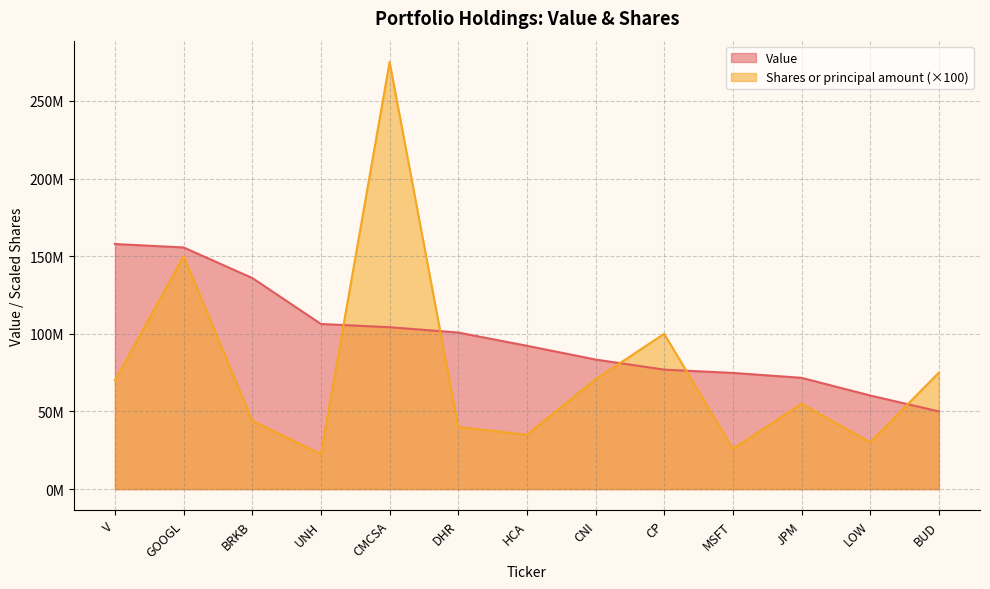

At how many categories does at least one series exceed 52673212?

13